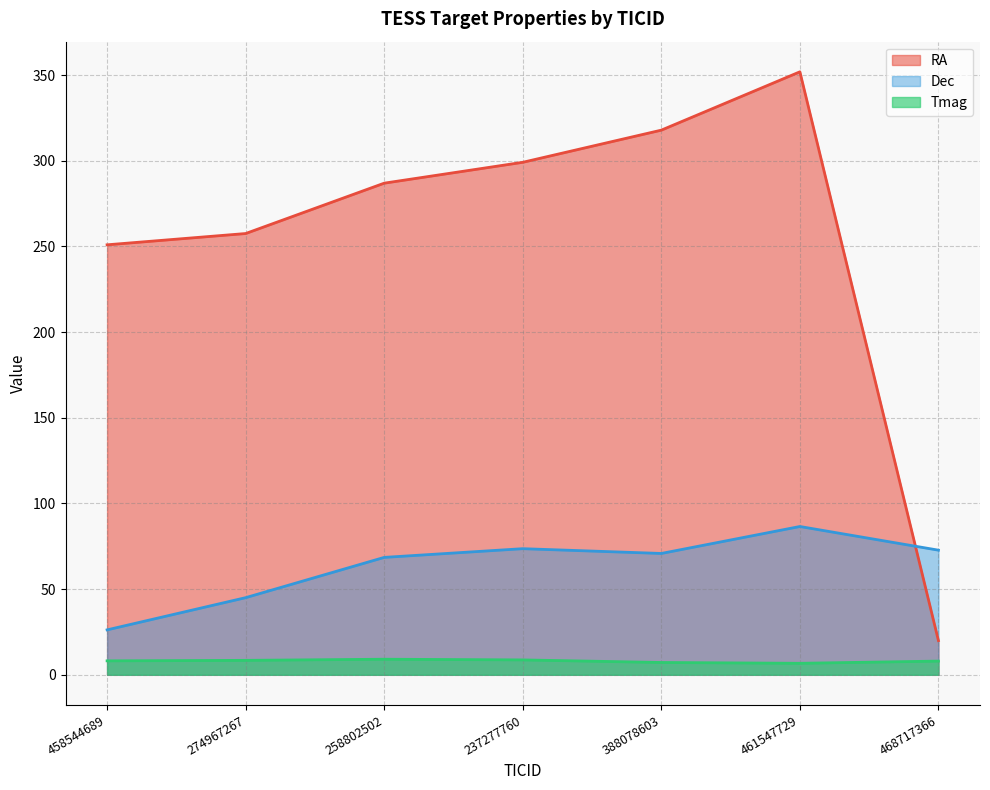

How many data points in RA are above 286?

4